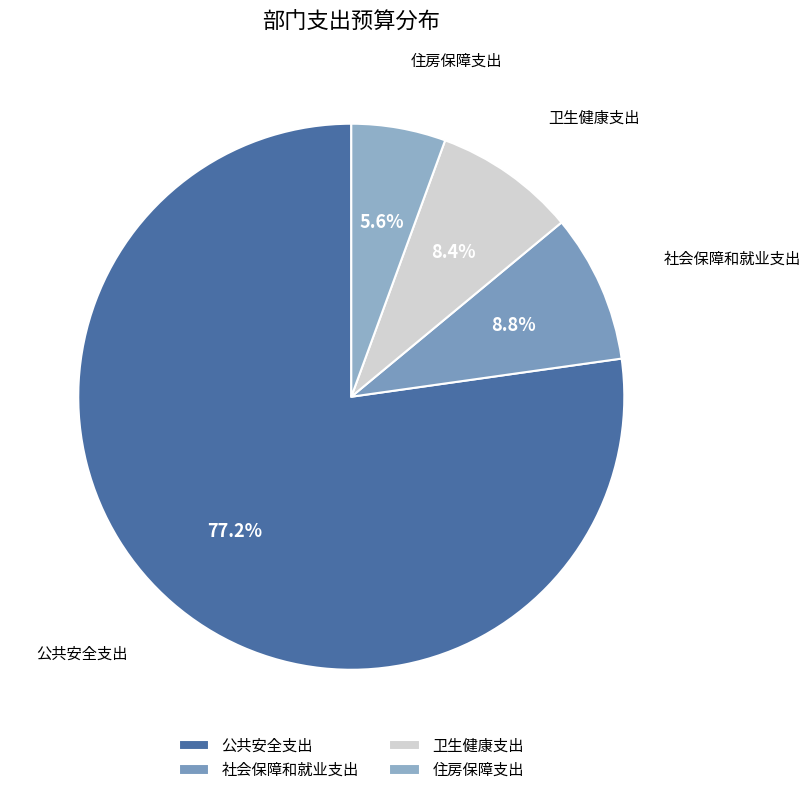

What percentage is the 公共安全支出 slice, to the nearest percent?

77%